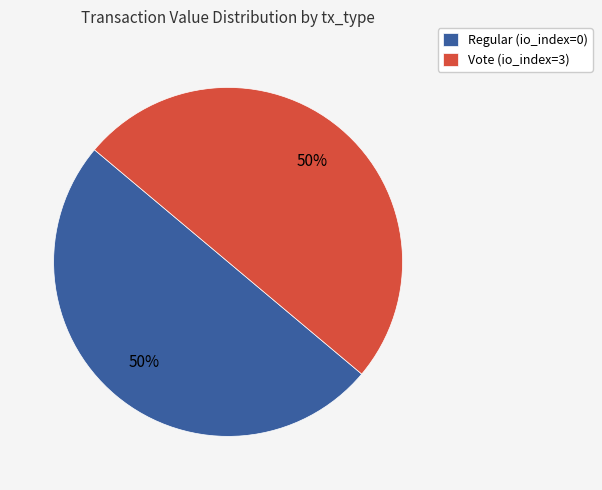

To the nearest percent, what percentage of the pie is Vote?

50%